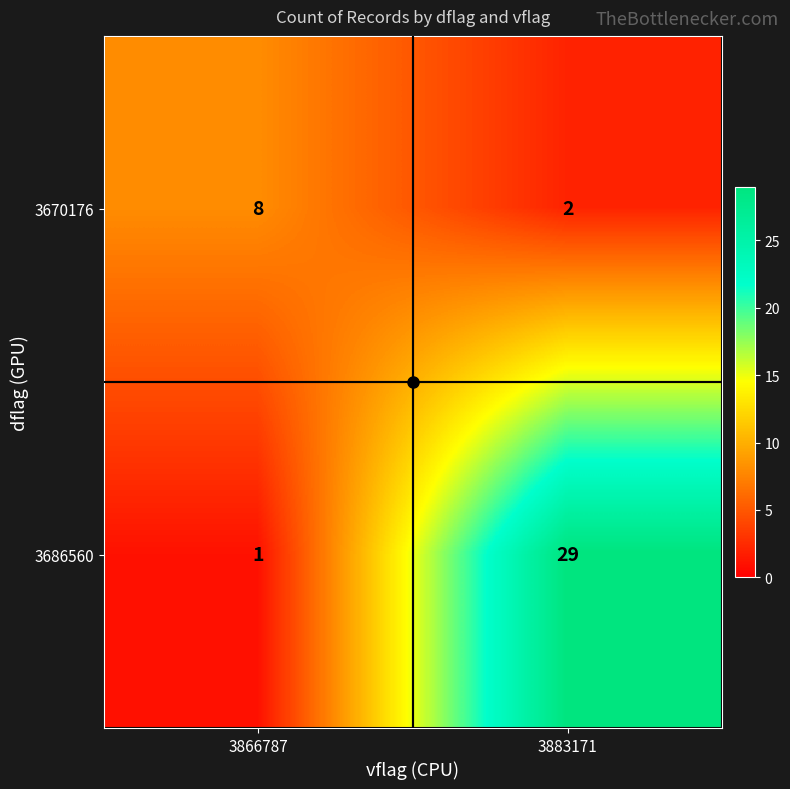

The 3670176 series shows 2 at 3883171. True or false?

True